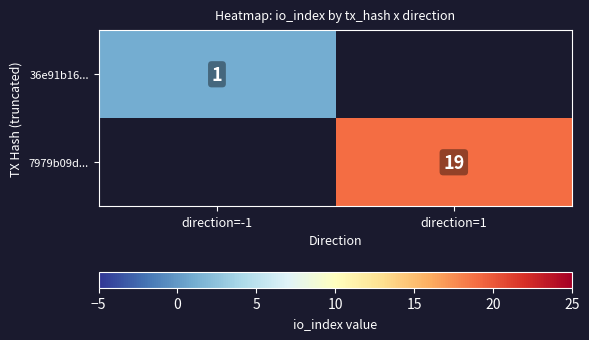

The value of 36e91b16... at direction=-1 is 1. True or false?

True